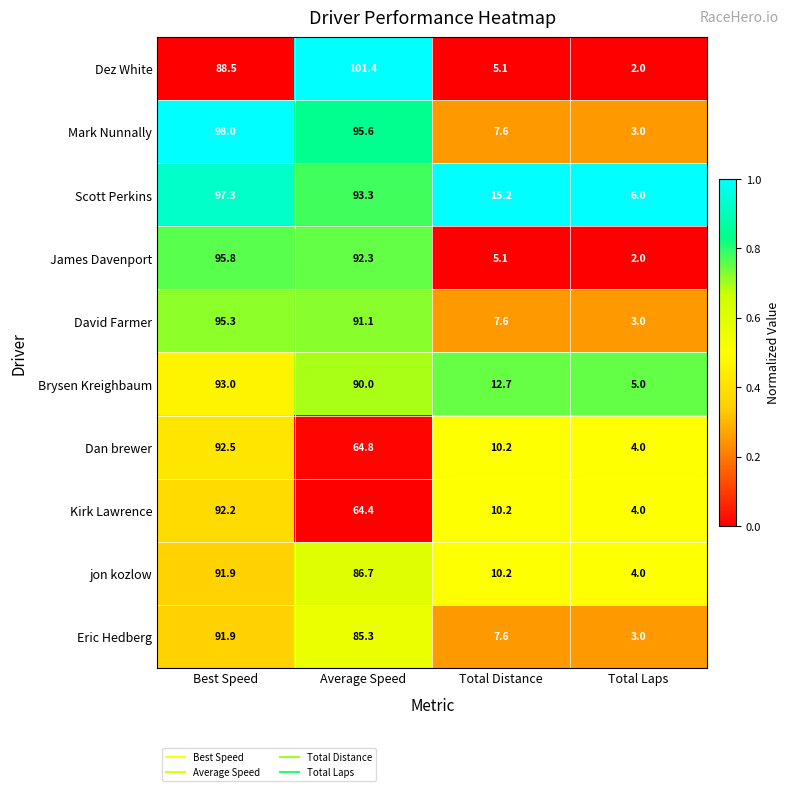

What is the difference between the Kirk Lawrence values at Total Distance and Best Speed?

82.0